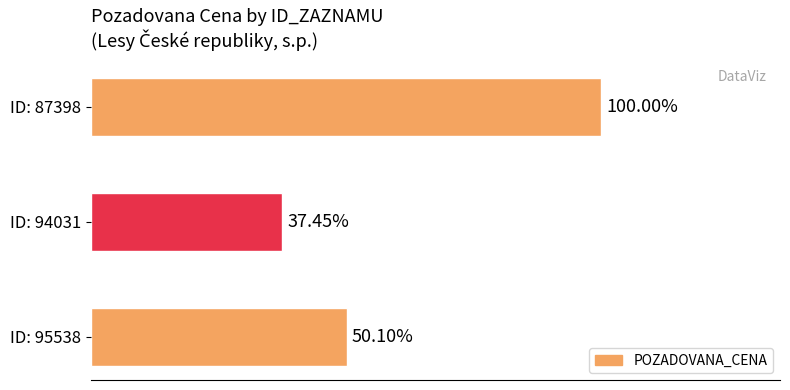

Are the bars horizontal?

Yes